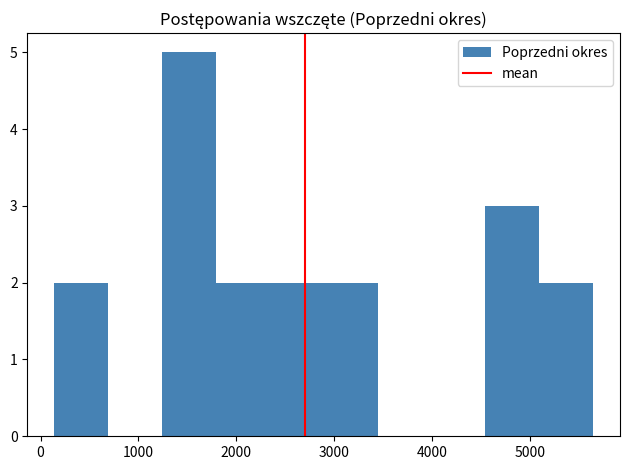

How tall is the bar that spans 2300 to 2900 on the x-axis? Neither the bar edges nor the heights are printed on the chart, so give them approximately, as read against the axes.

2